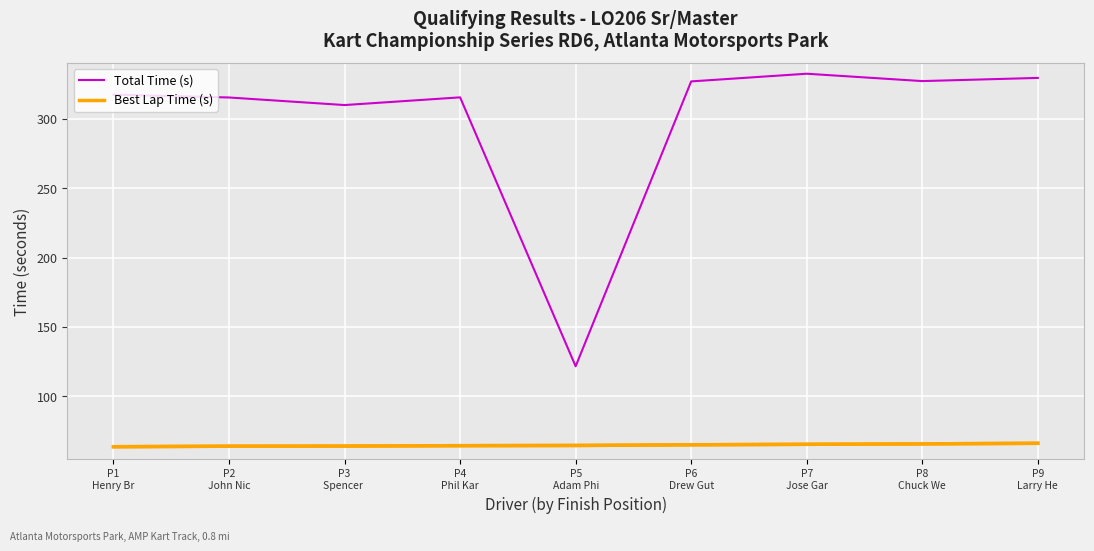

Which series has the largest total across all categories?

Total Time (s)